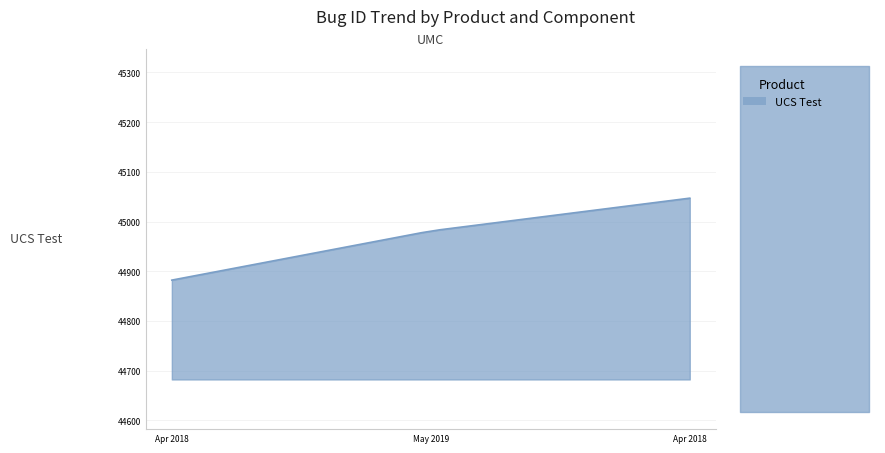

Between 2018-04-26 and 2019-05-20, which is larger?

2019-05-20